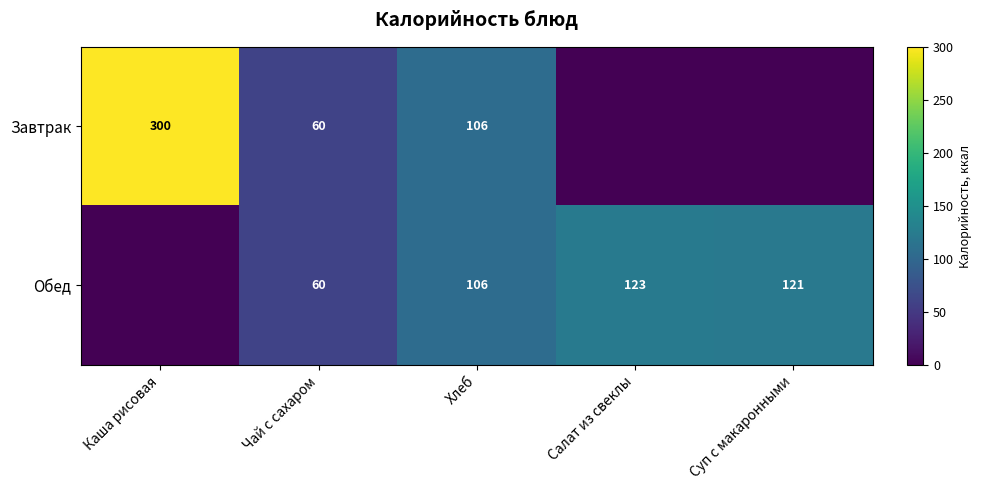

The Завтрак series shows 60 at Чай с сахаром. True or false?

True